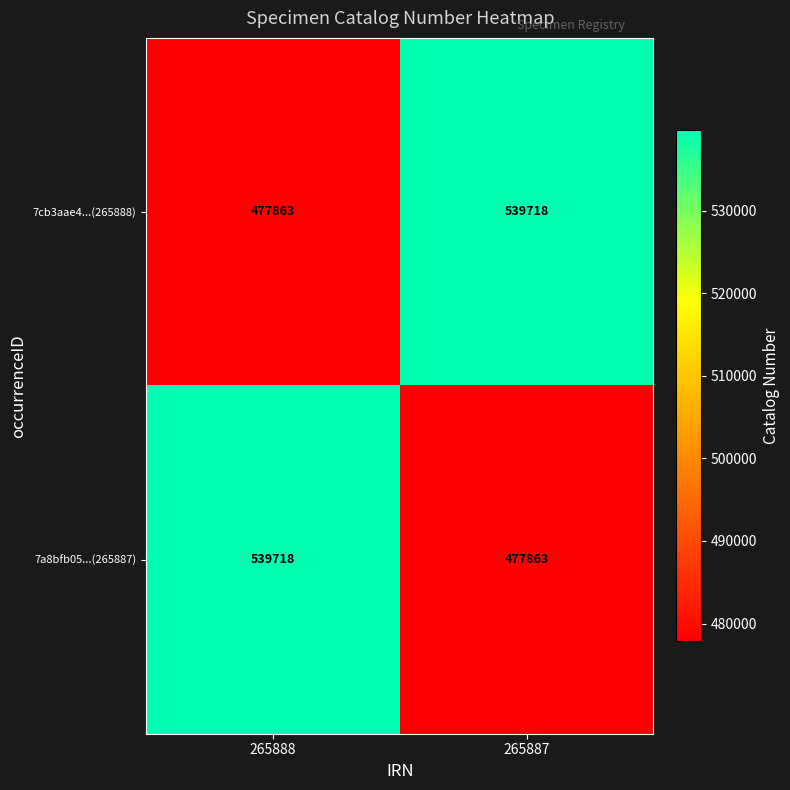

What is the spread (max minus min) of values at 265888?

61855